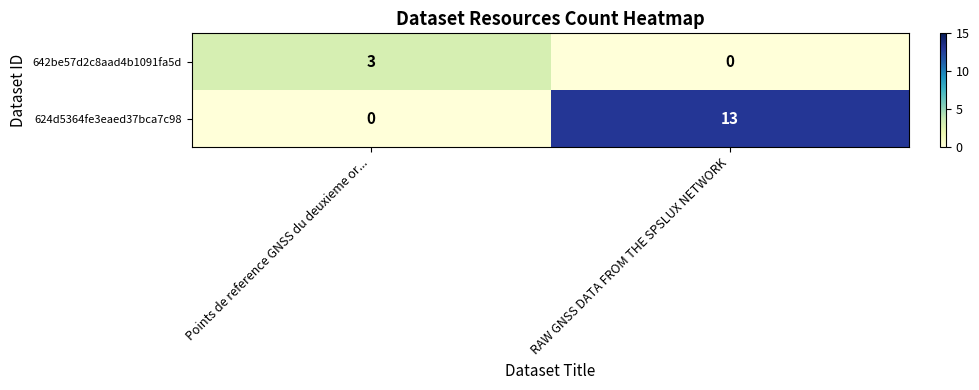

Is it true that 624d5364fe3eaed37bca7c98 equals 3 at RAW GNSS DATA FROM THE SPSLUX NETWORK?

False